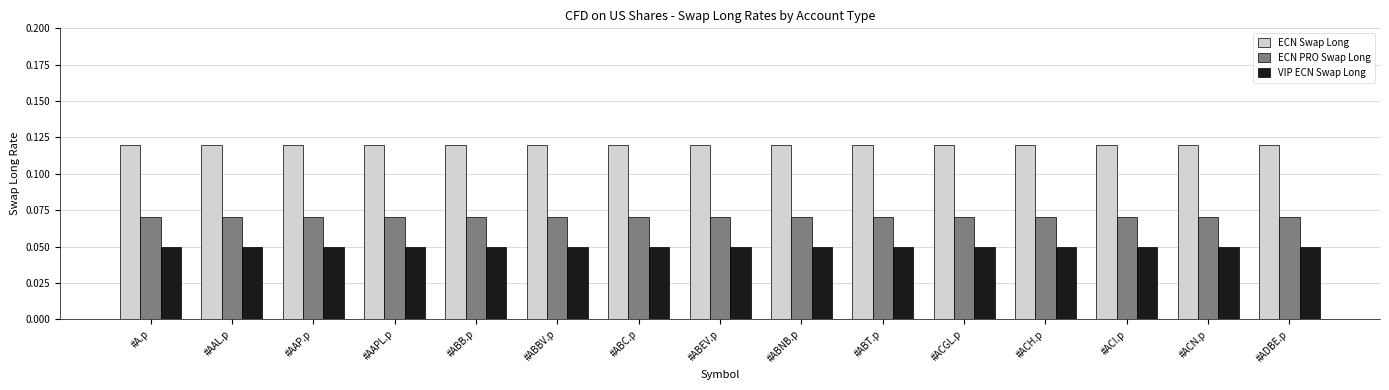

How many groups of bars are there?

15